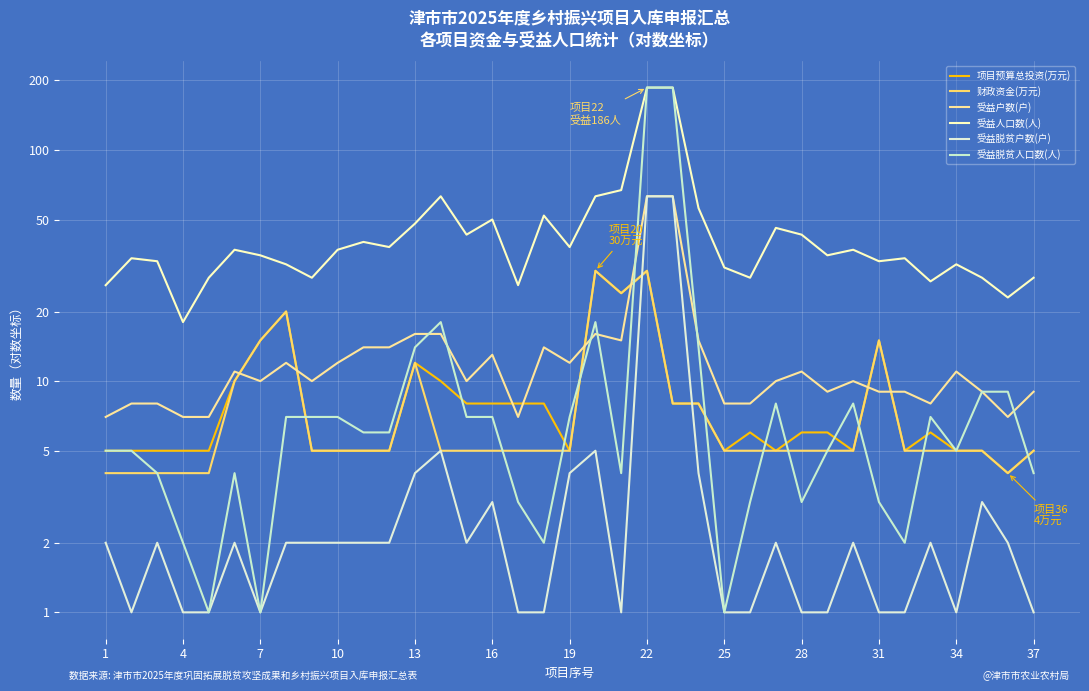

Does the chart display data point markers on the line(s)?

No